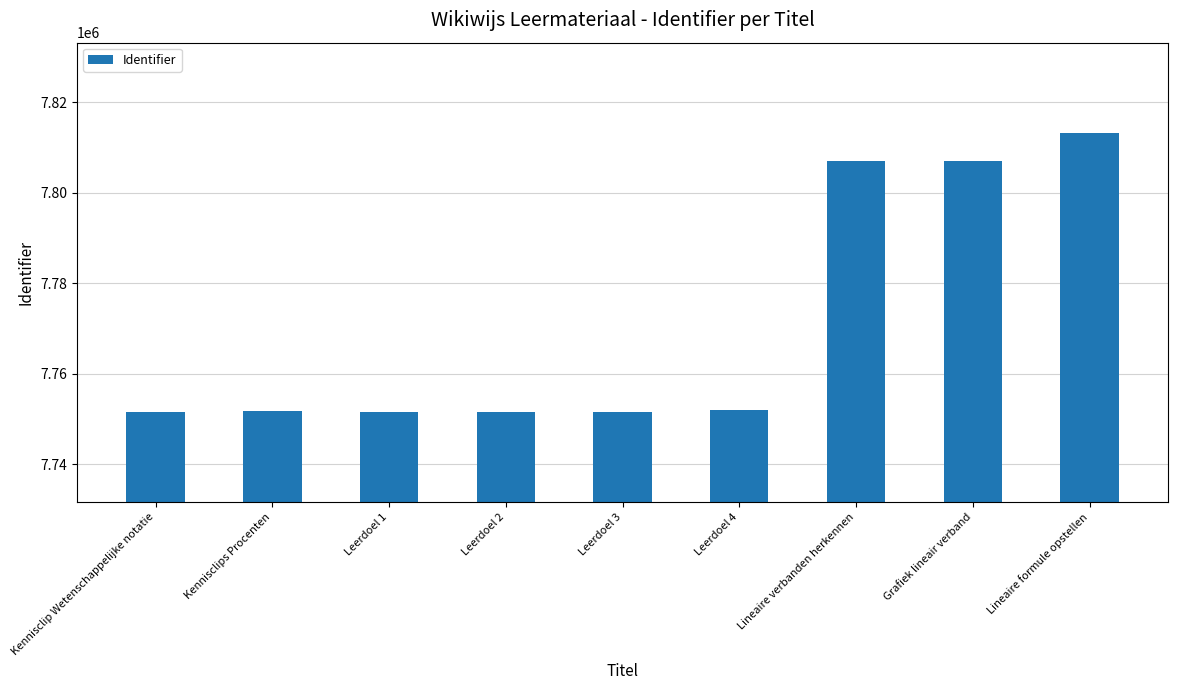

Which has a higher value, Lineaire formule opstellen or Kennisclips Procenten?

Lineaire formule opstellen